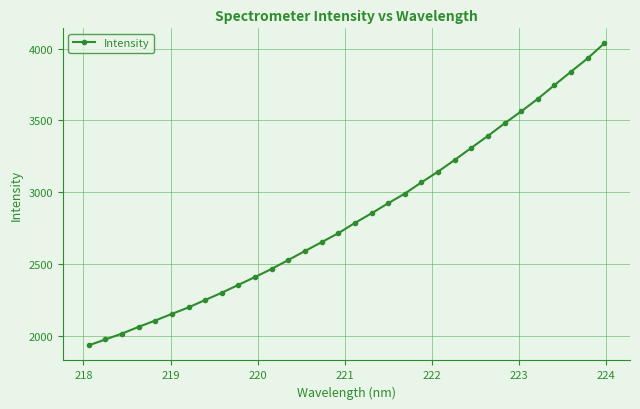

What is the minimum value shown in the chart?

1931.9